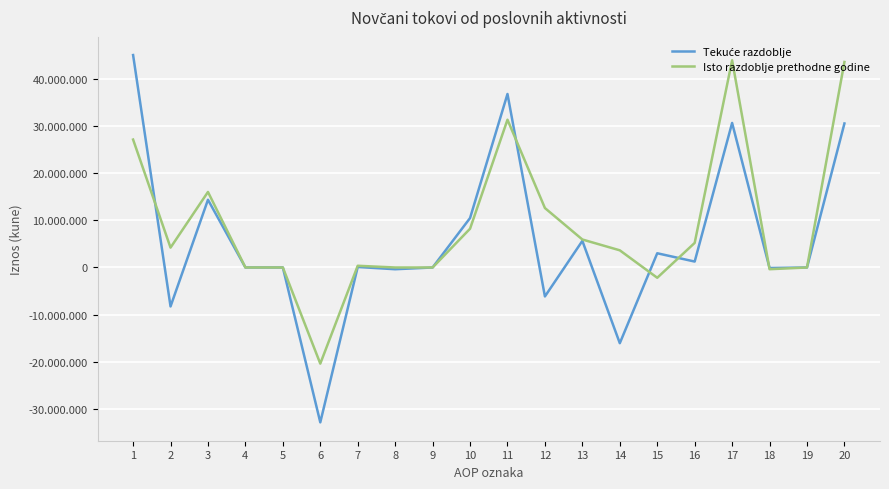

Does the chart display data point markers on the line(s)?

No